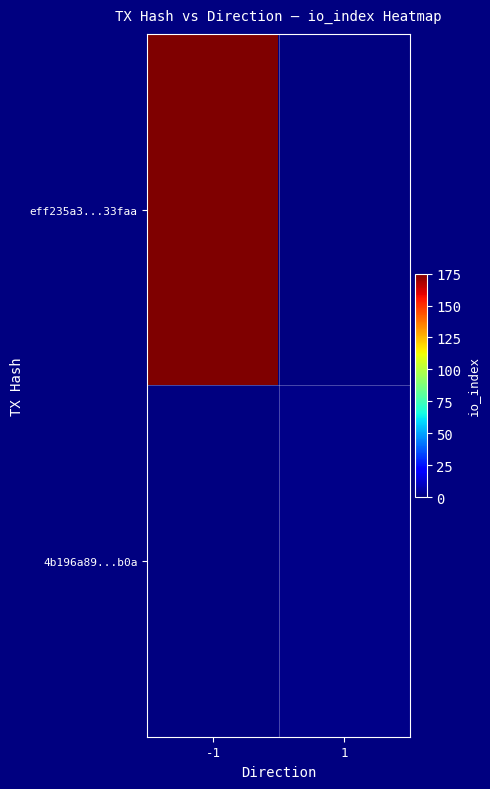

Which label corresponds to the largest value in the chart?

-1